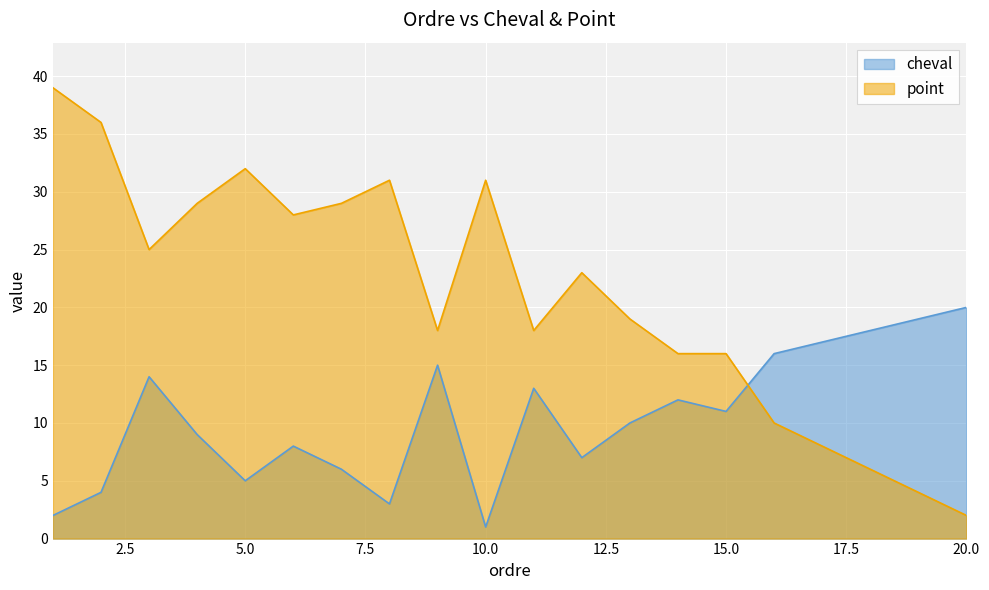

Rank the series at 16 from lowest to highest value.

point, cheval